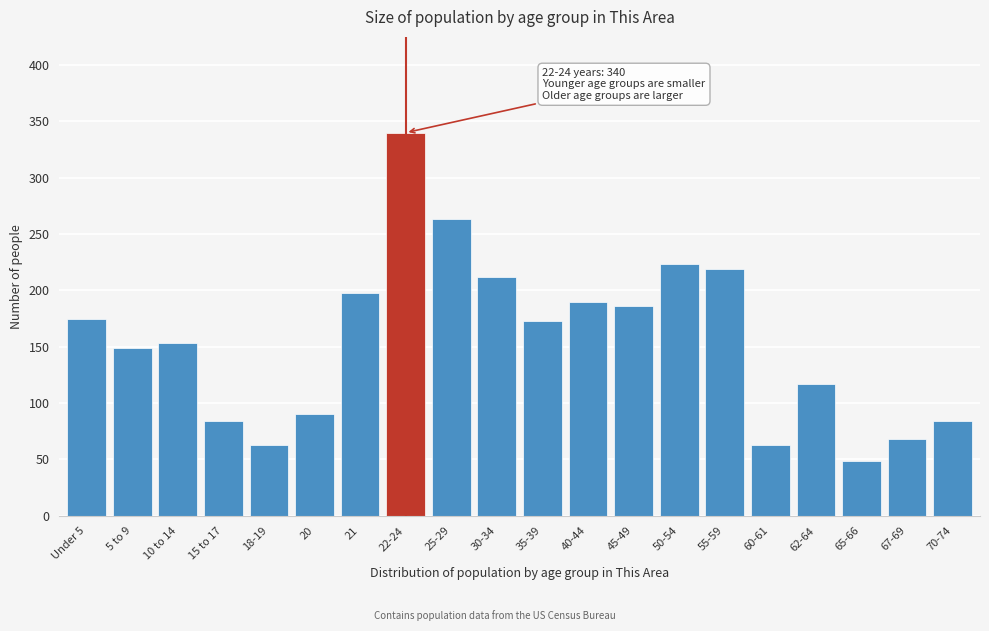

Reading left to right, transcribe all the data shown in this chart.

Under 5=175	5 to 9=149	10 to 14=153	15 to 17=84	18-19=63	20=90	21=198	22-24=340	25-29=263	30-34=212	35-39=173	40-44=190	45-49=186	50-54=223	55-59=219	60-61=63	62-64=117	65-66=49	67-69=68	70-74=84